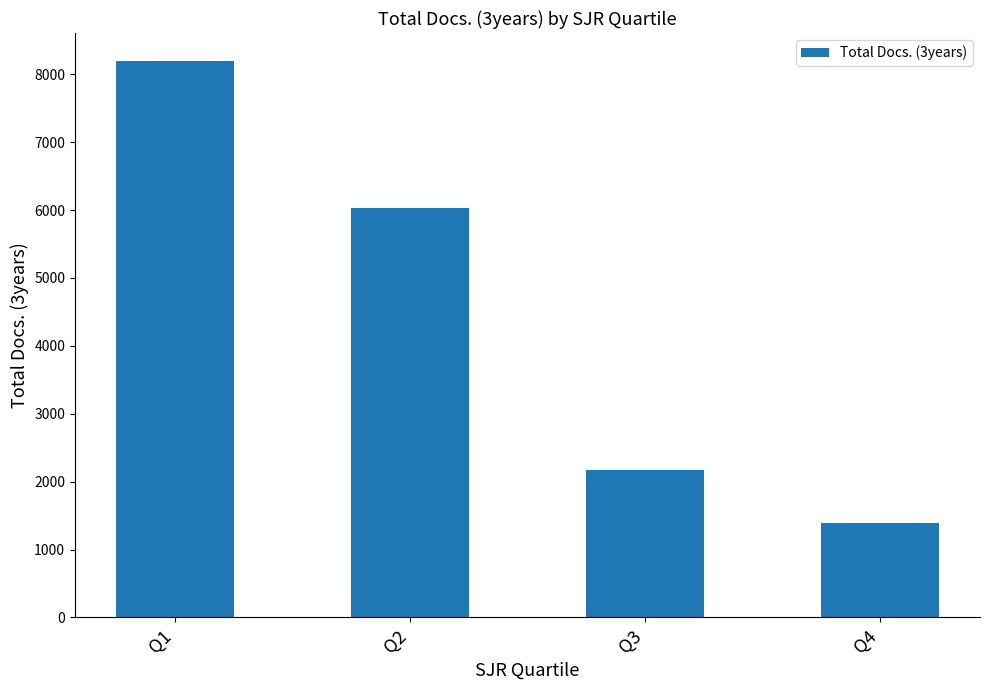

How many data points does each series have?

4